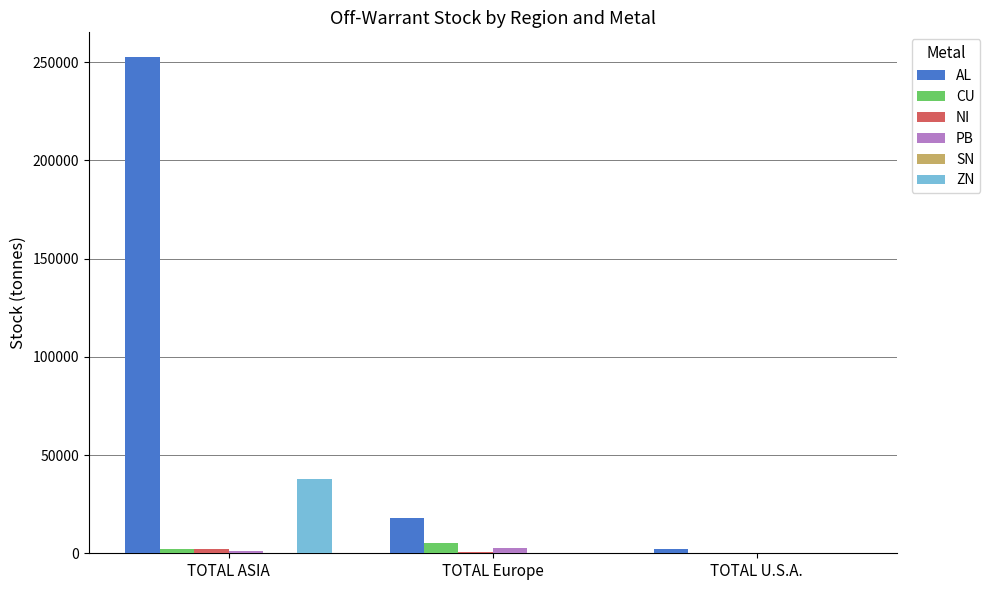

What is the total value across all series at TOTAL ASIA?

295737